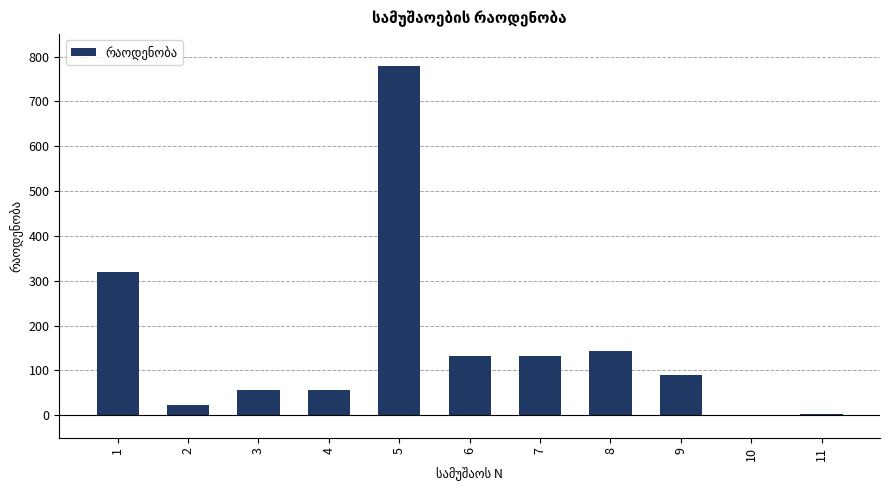

What is the change in value from 2 to 8?

+120.4